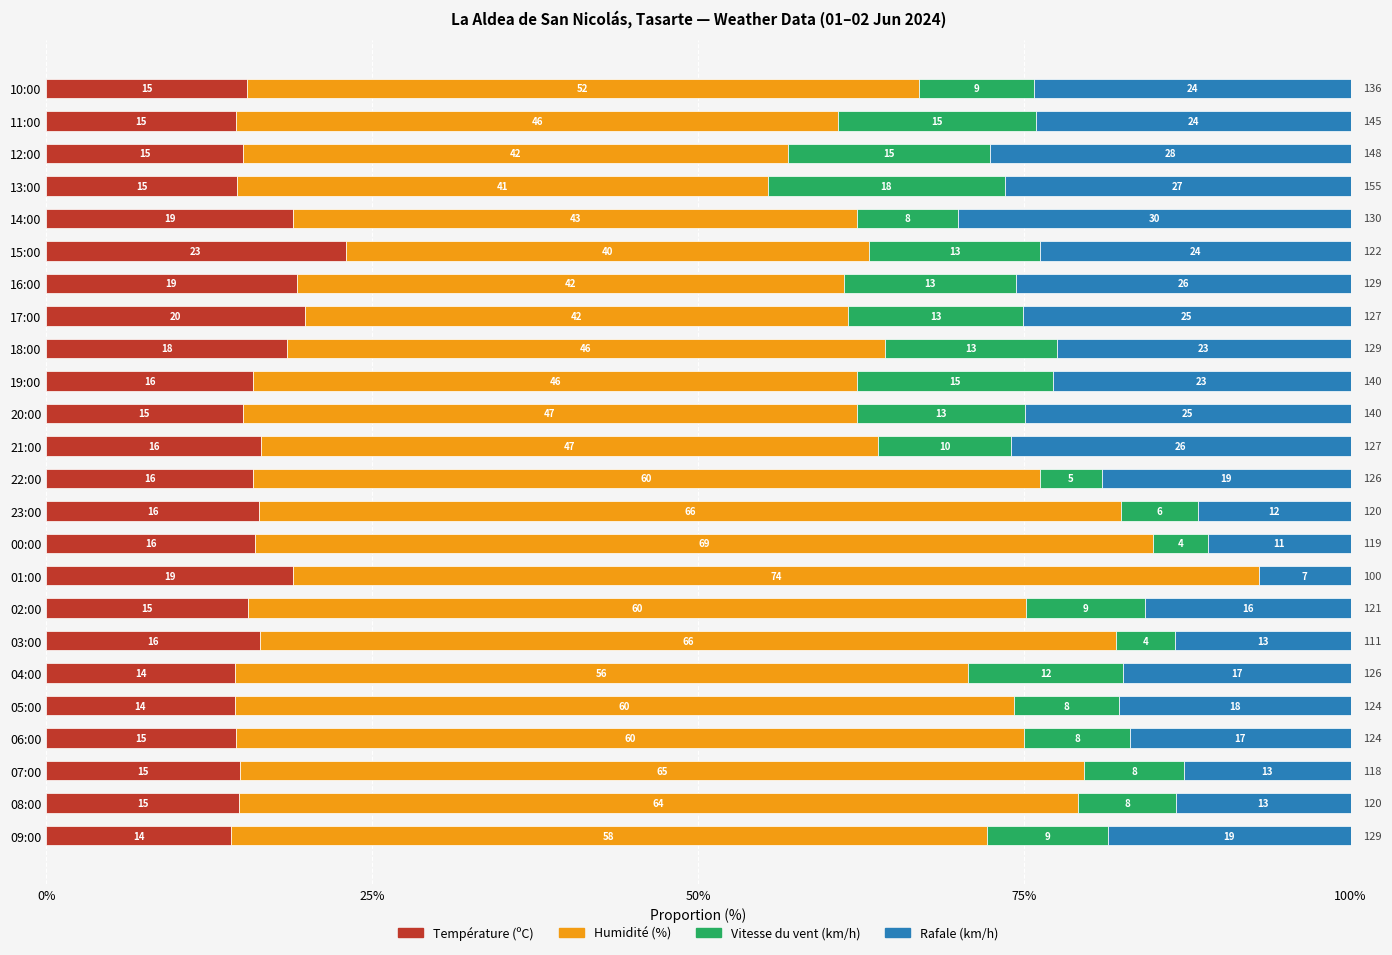

What are all the series names shown in the legend?

Température (ºC), Humidité (%), Vitesse du vent (km/h), Rafale (km/h)